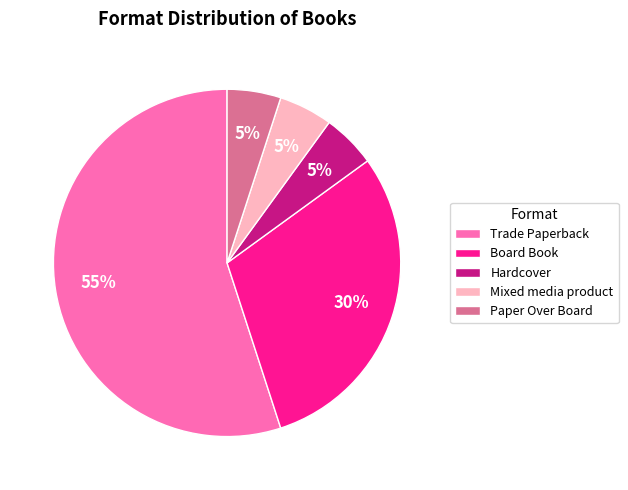

Does Hardcover represent more than half of the total?

No